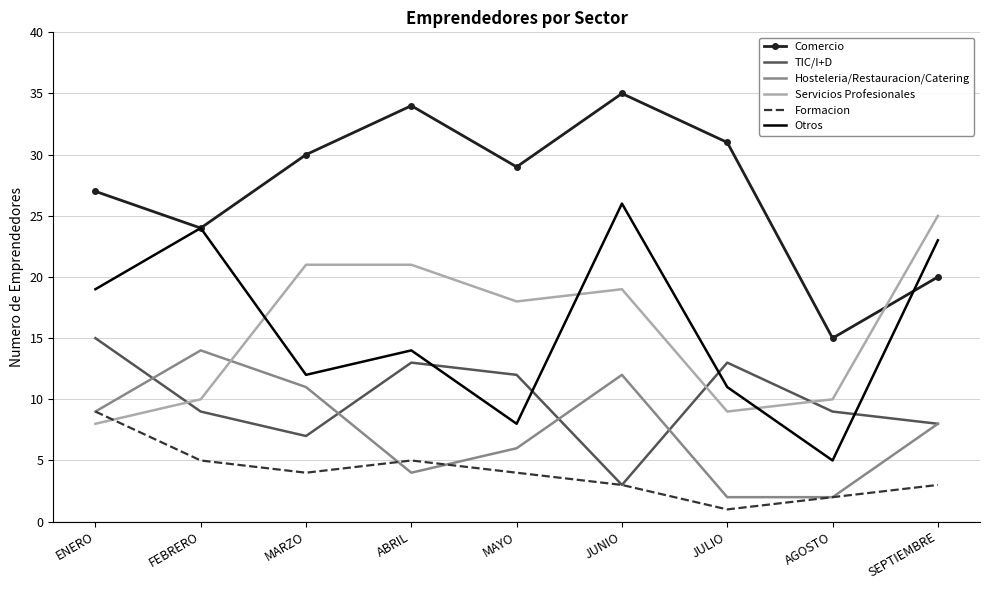

The value of TIC/I+D at JULIO is 13. True or false?

True